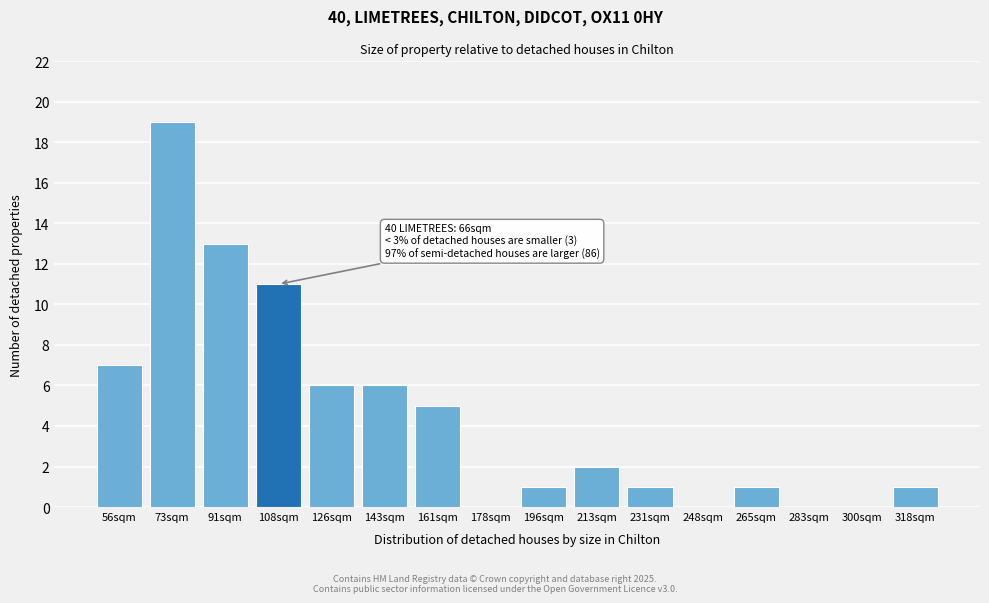

Reading left to right, extract all data points from this chart.

56sqm=7	73sqm=19	91sqm=13	108sqm=11	126sqm=6	143sqm=6	161sqm=5	178sqm=0	196sqm=1	213sqm=2	231sqm=1	248sqm=0	265sqm=1	283sqm=0	300sqm=0	318sqm=1